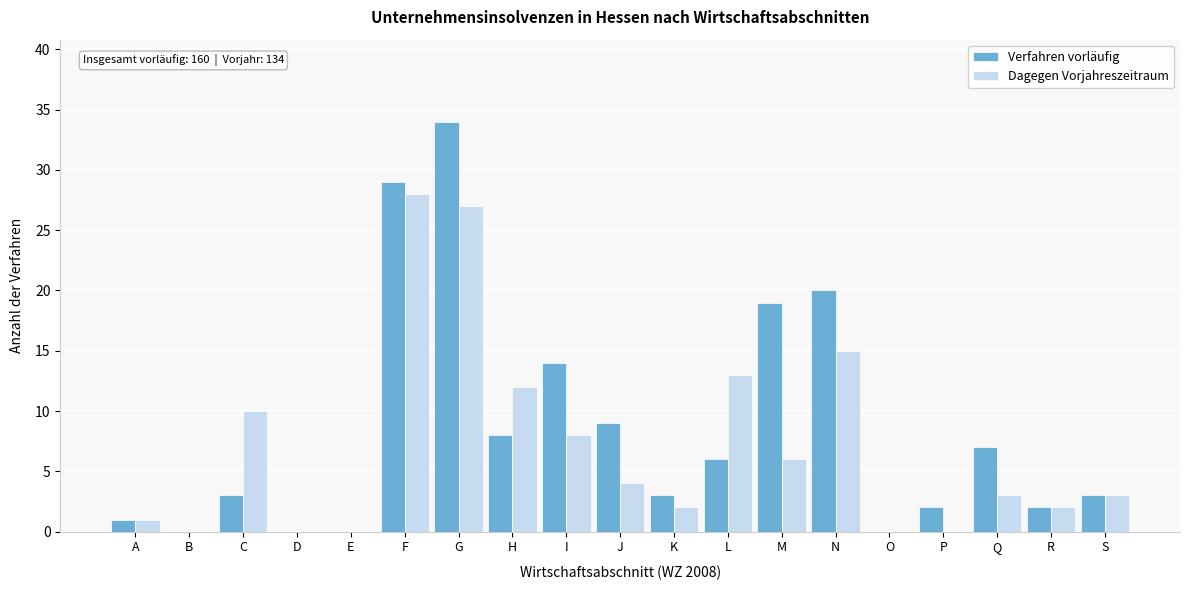

What is the sum of all Verfahren vorläufig values?

160